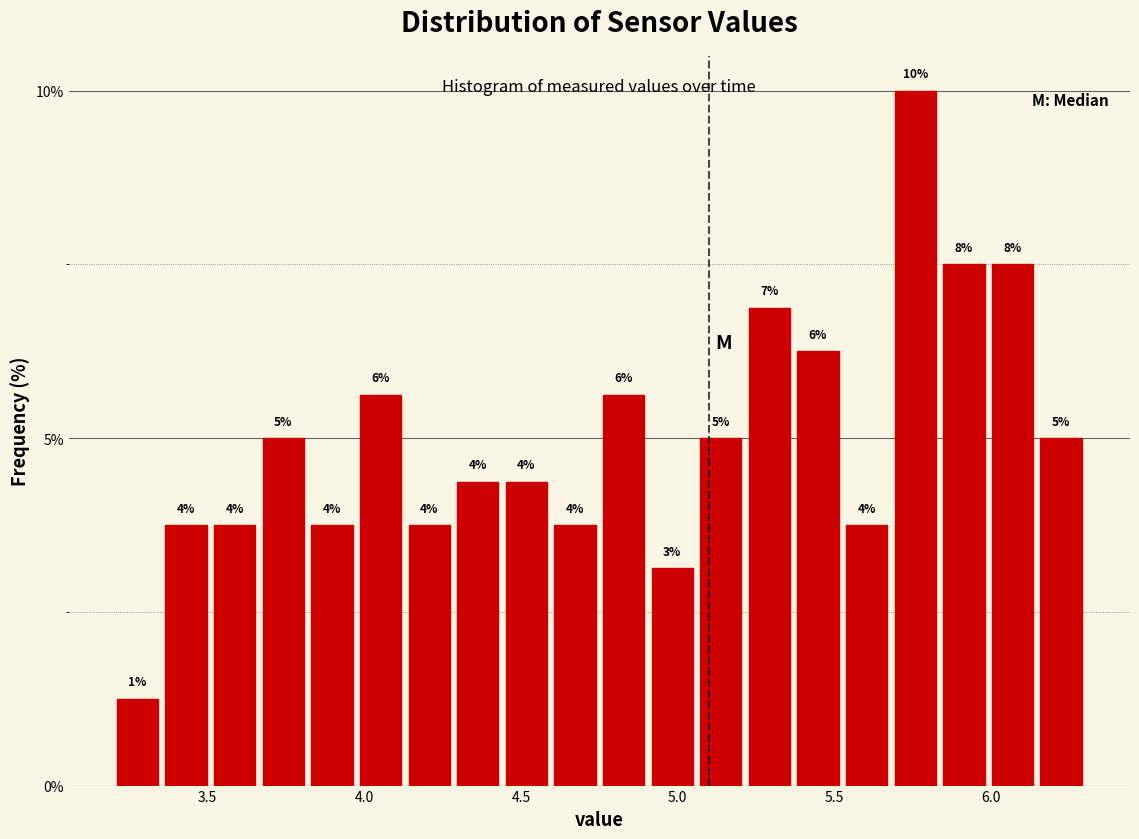

Around what value on the x-axis is the tallest bar? Give the approximate position of its centre, as read against the axis.

5.75